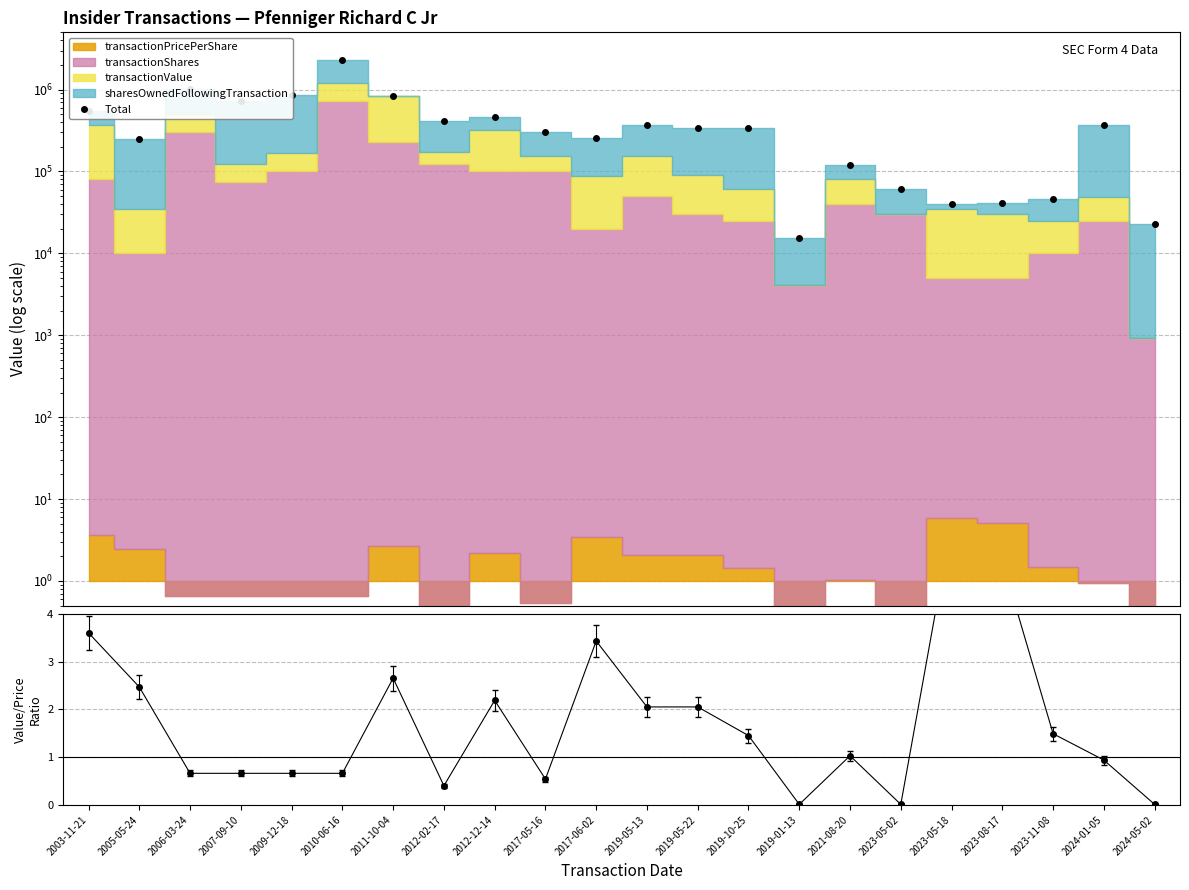

The value of Value/Shares ratio at 2023-11-08 is 2.5. True or false?

False